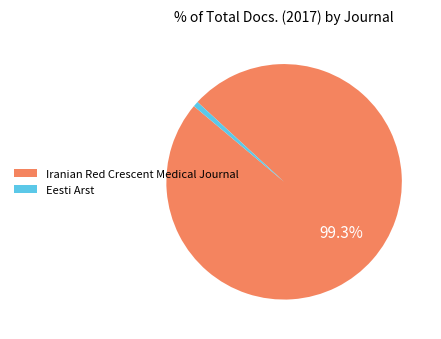

Is it true that Eesti Arst is 1% of the pie?

True